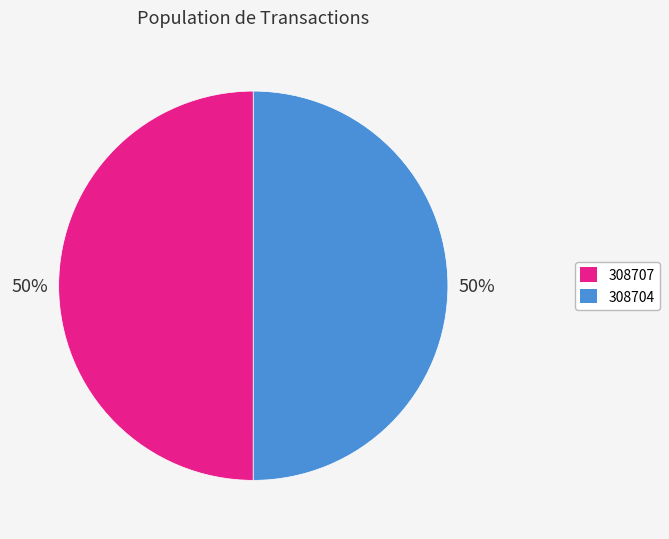

Count the number of slices in the pie.

2